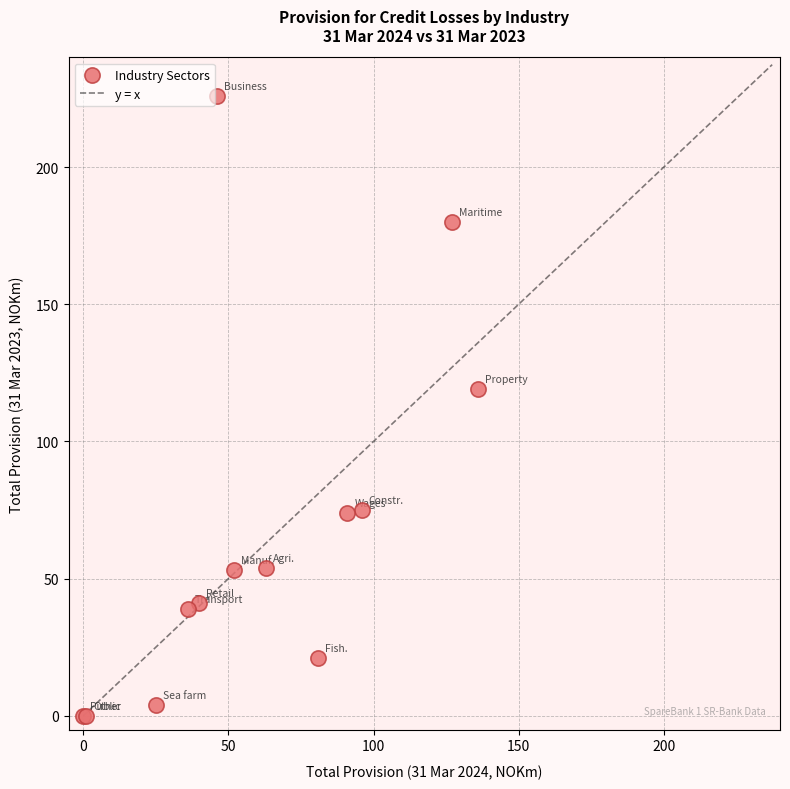

What Y value in the scatter plot is closest to 113?

119